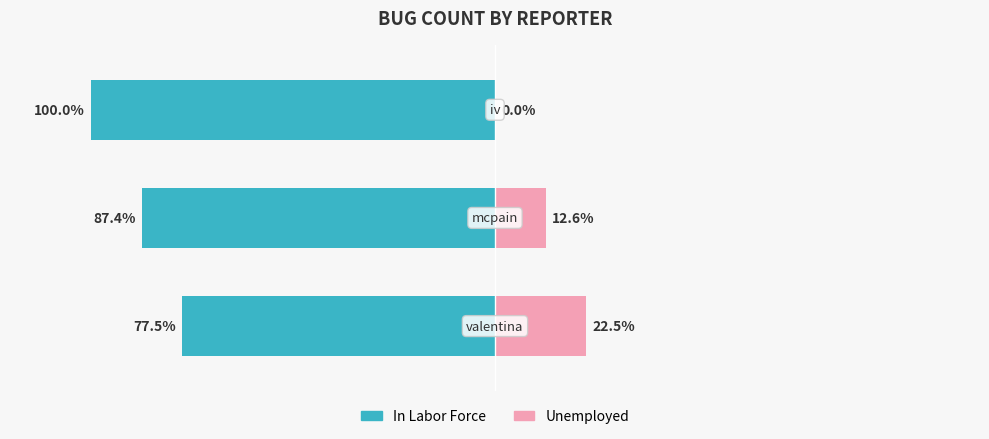

What are all the series names shown in the legend?

In Labor Force, Unemployed